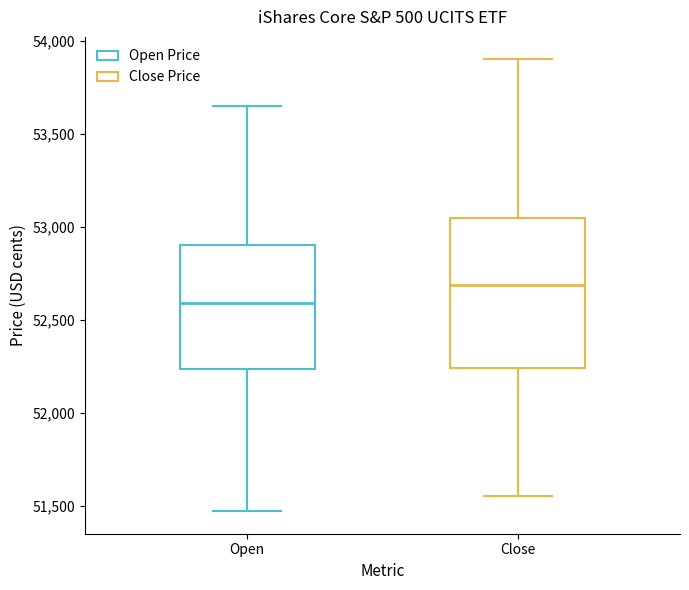

Which box has the lowest median line?

Open